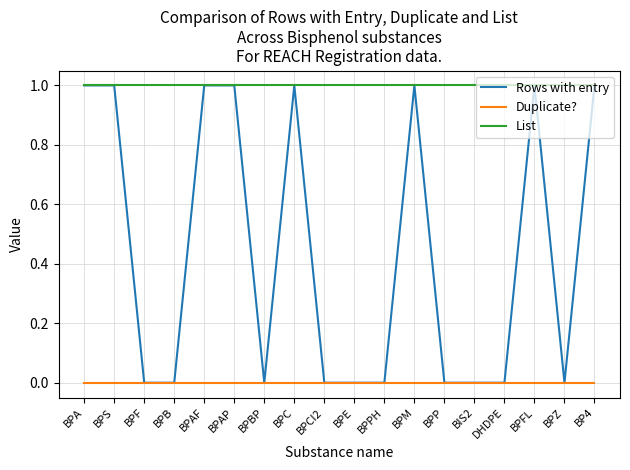

Which series has the largest total across all categories?

List